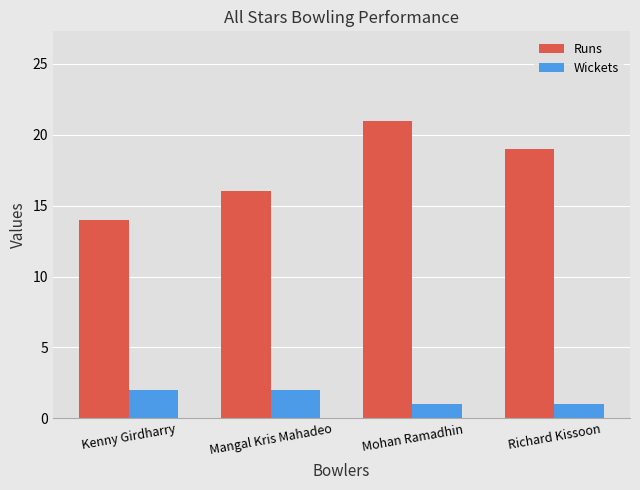

Does the chart contain any negative values?

No